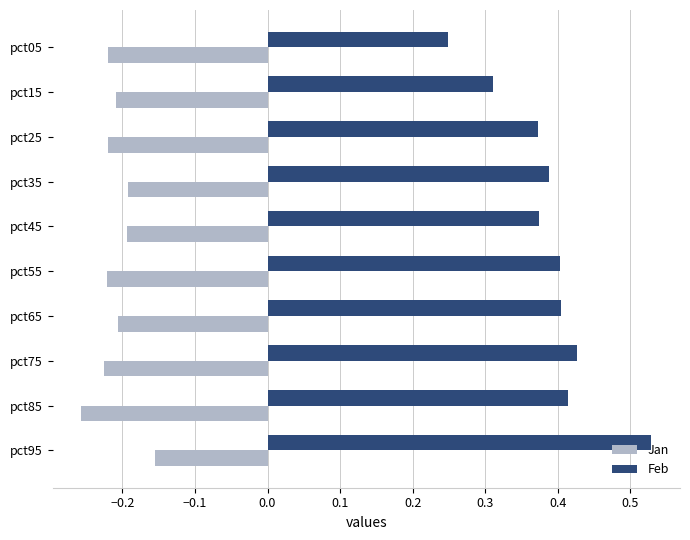

At which label is Feb closest to 0?

pct05